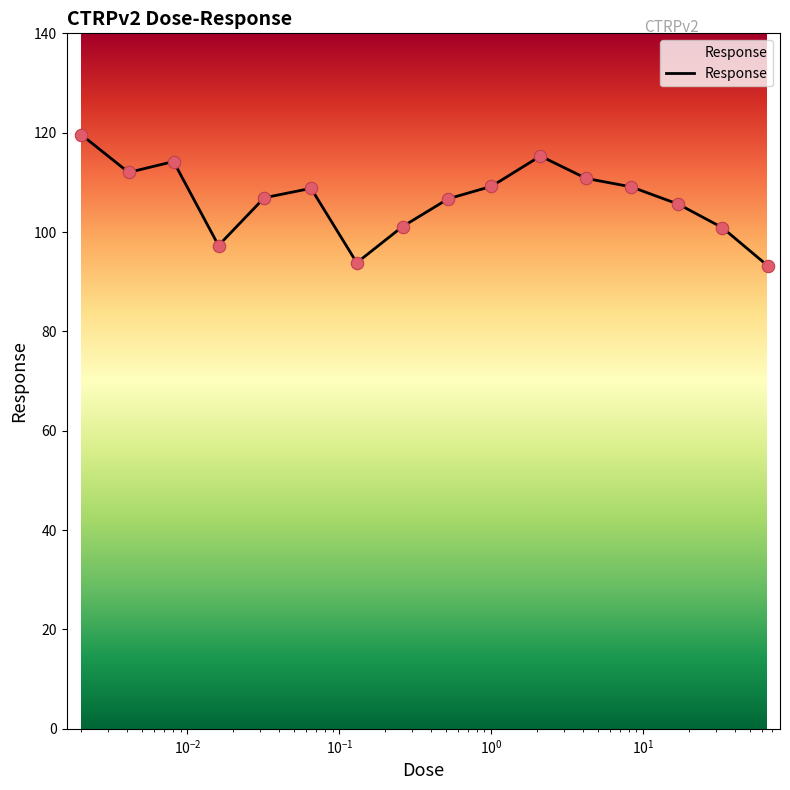

What is the smallest value displayed?

93.2